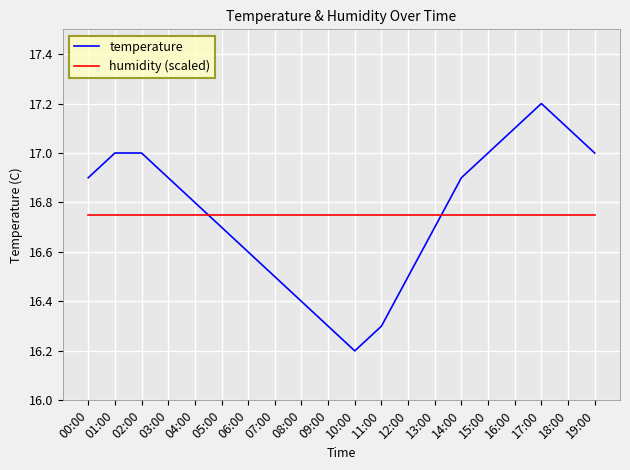

Which series changed the most between 06:00 and 08:00?

temperature